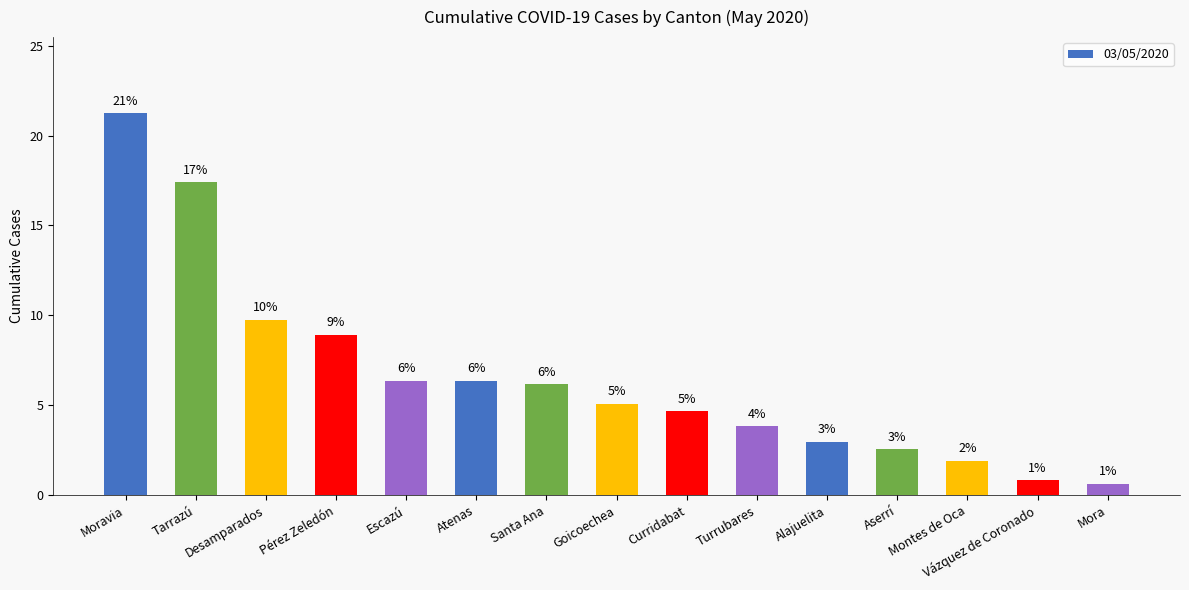

Does the chart contain any negative values?

No